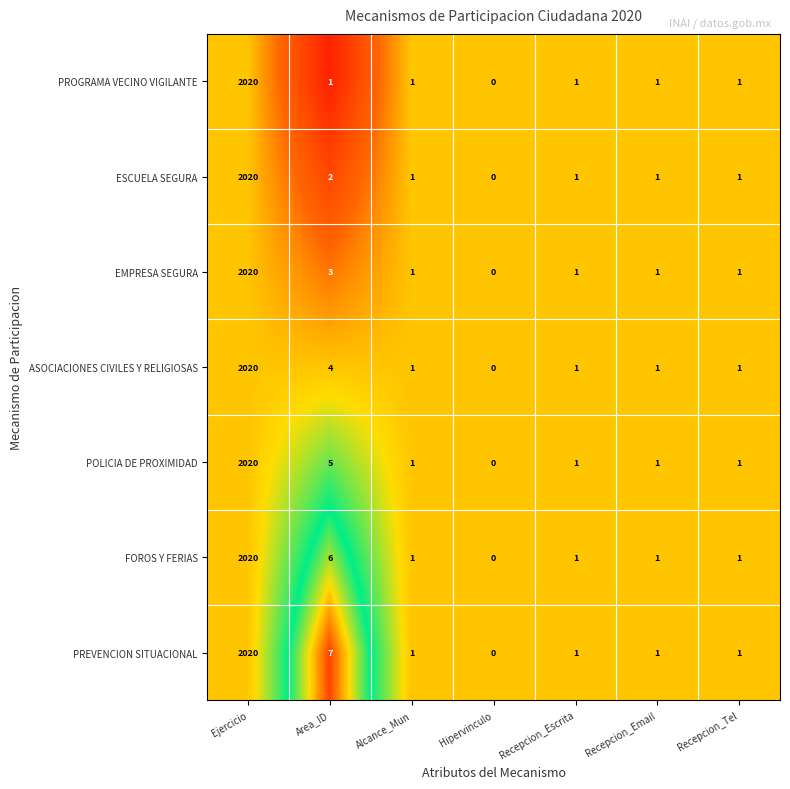

Between Area_ID and Recepcion_Escrita, which series saw the biggest shift?

PREVENCION SITUACIONAL